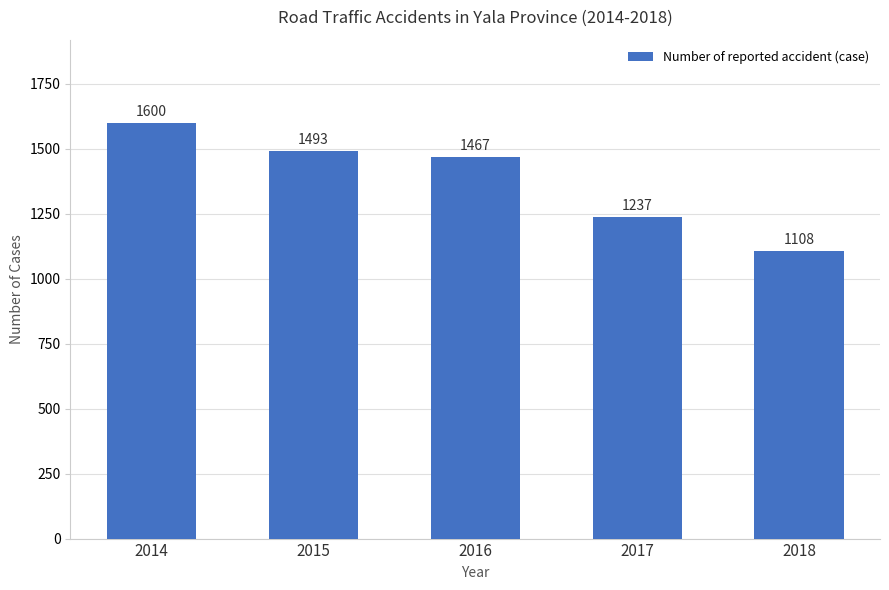

Is it true that the value at 2014 is 993?

False